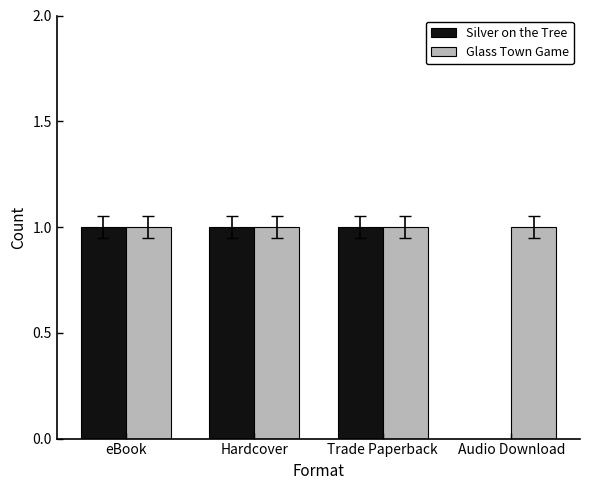

Is it true that Glass Town Game equals 1 at eBook?

True